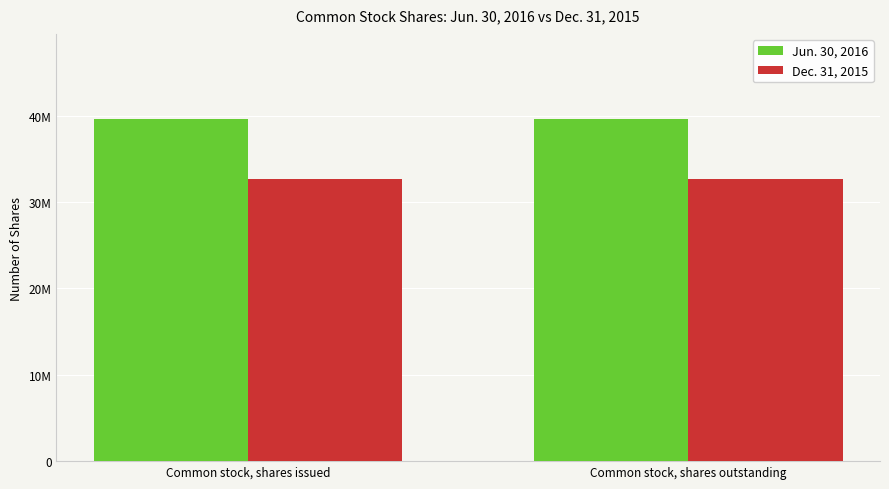

At which category is the sum across all series the highest?

Common stock, shares issued